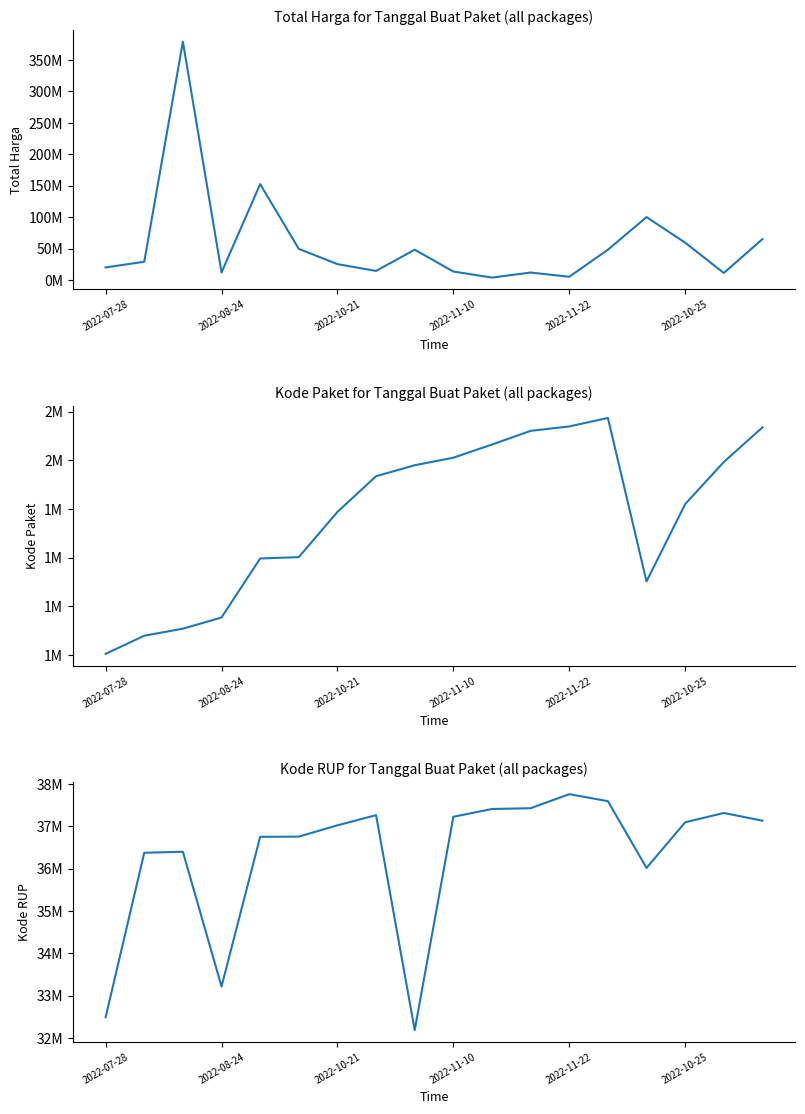

In Total Harga, how many points are higher than both neighbors (excluding endpoints)?

5